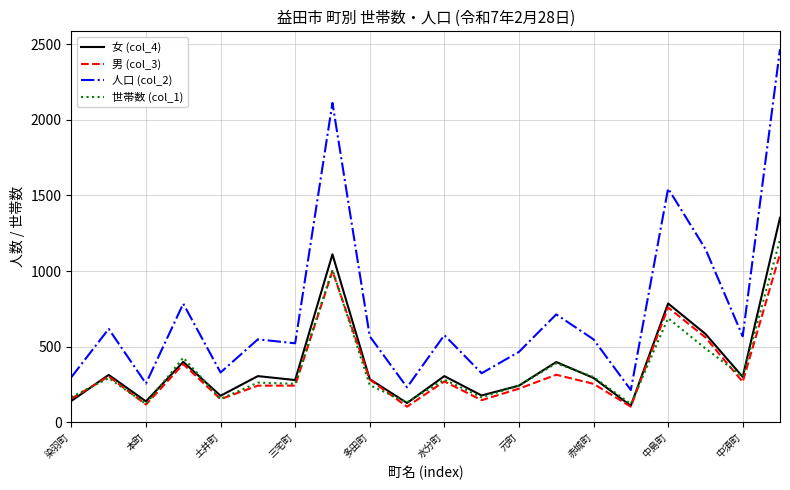

True or false: 女 (col_4) and 人口 (col_2) cross at least once.

False